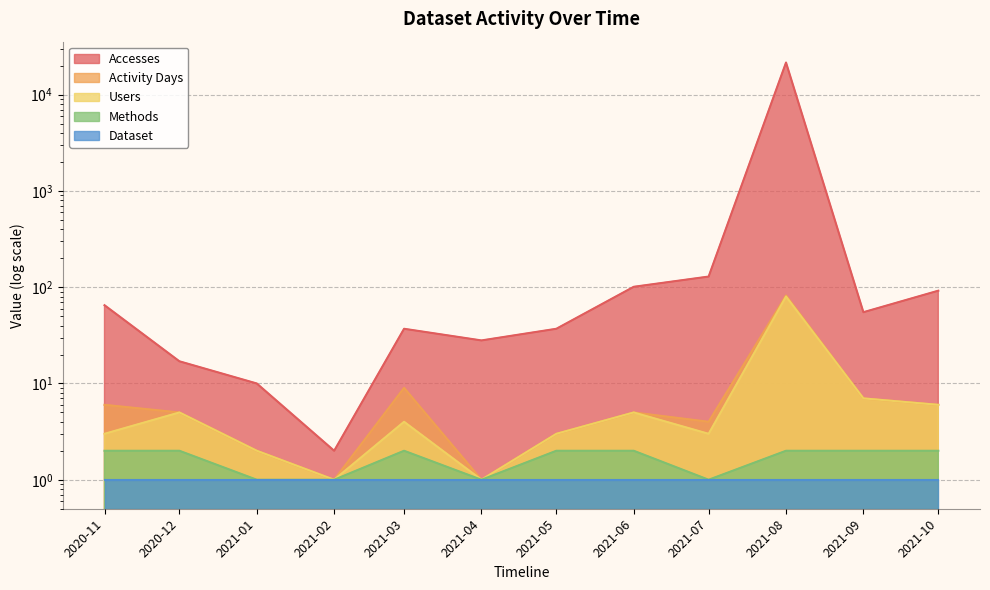

What is the smallest value displayed?

1